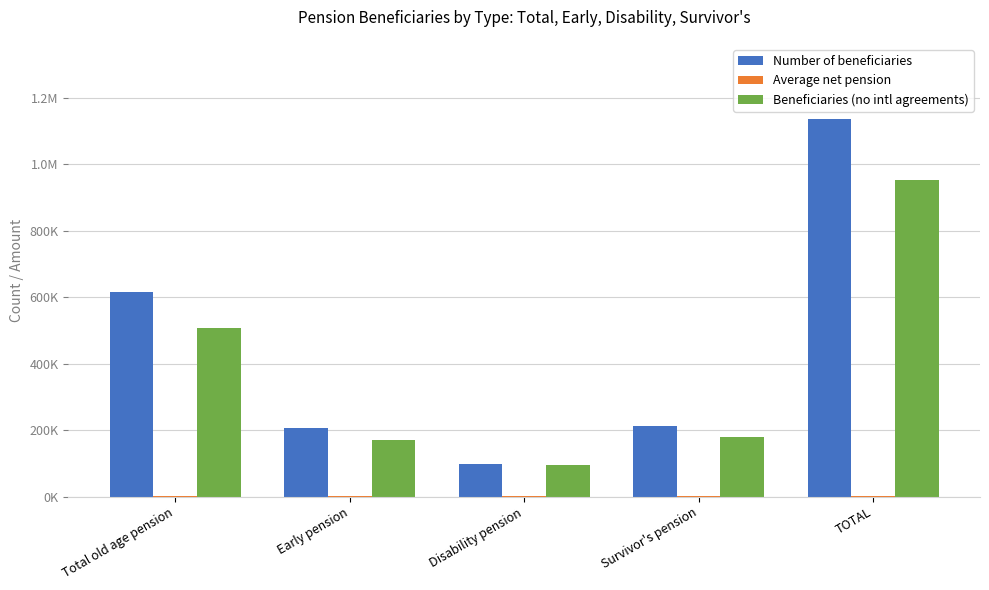

Which series has the widest spread of values?

Number of beneficiaries